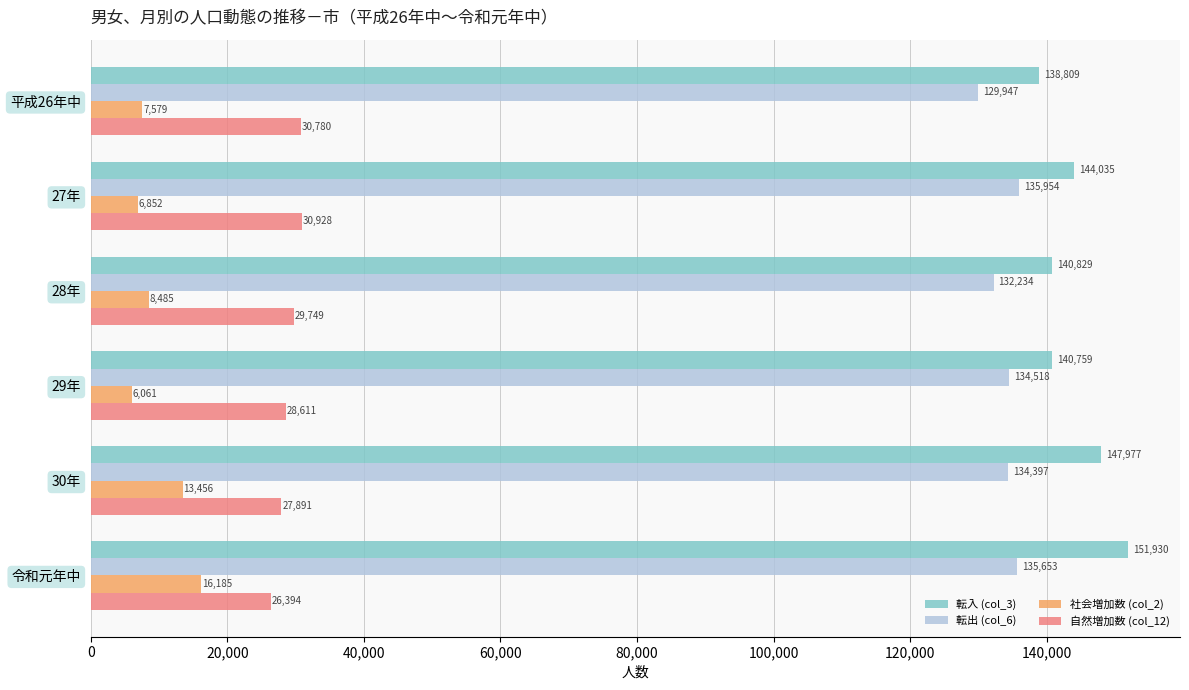

Is it true that 転出 (col_6) equals 135954 at 27年?

True